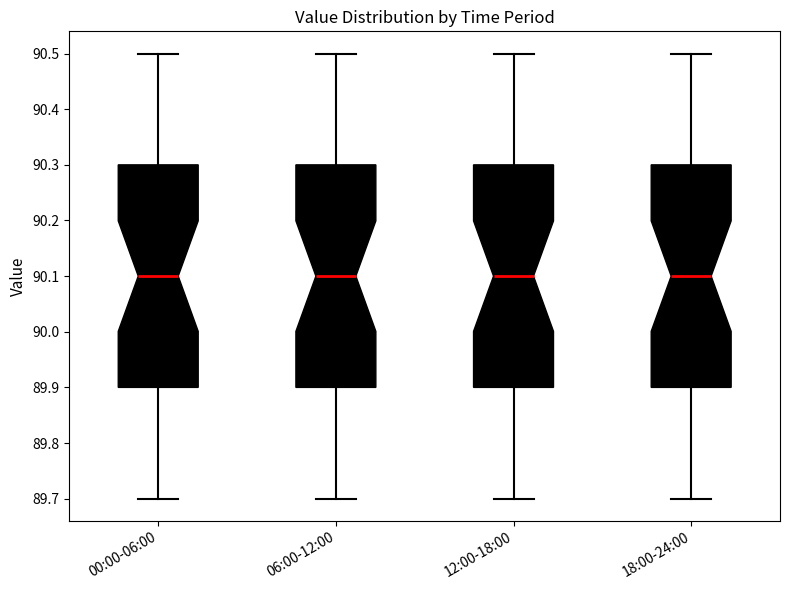

Where does the lower whisker of the box for 06:00-12:00 end on the y-axis? The values are not printed on the chart, so give them approximately, as read against the axis.

89.7